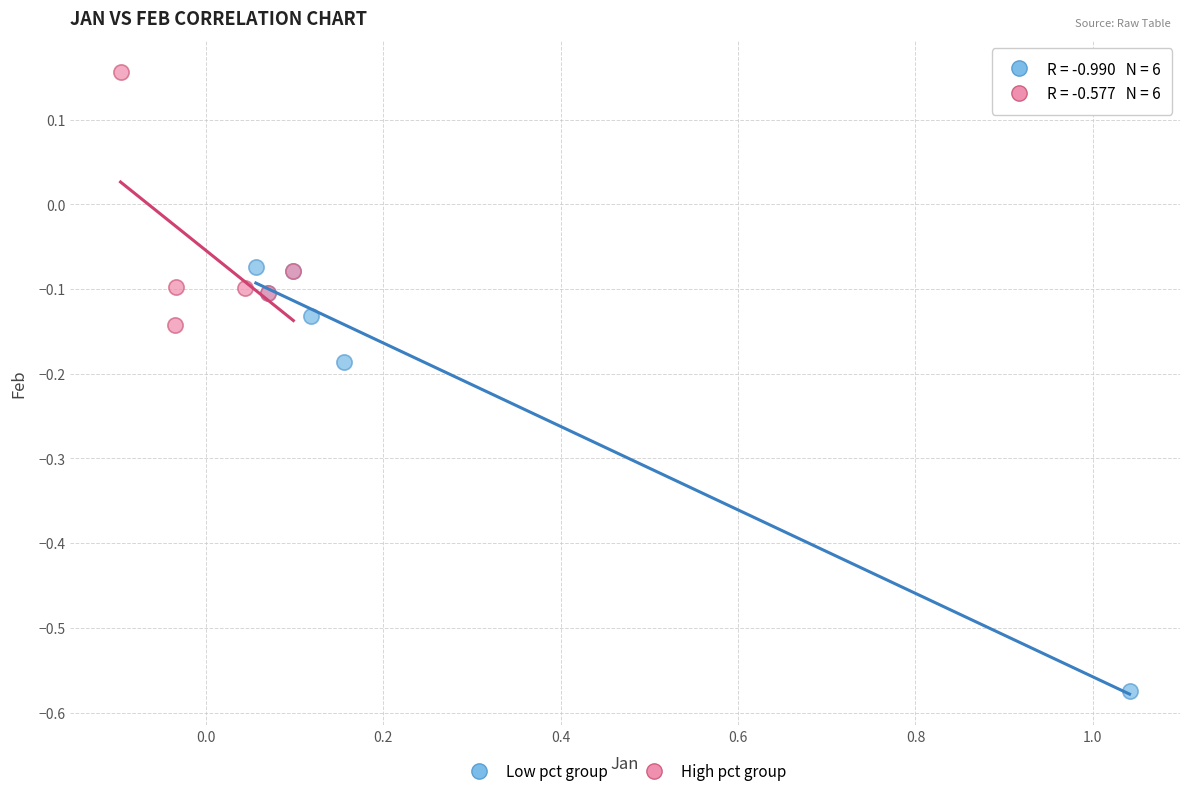

What are all the series names shown in the legend?

Low pct group, High pct group